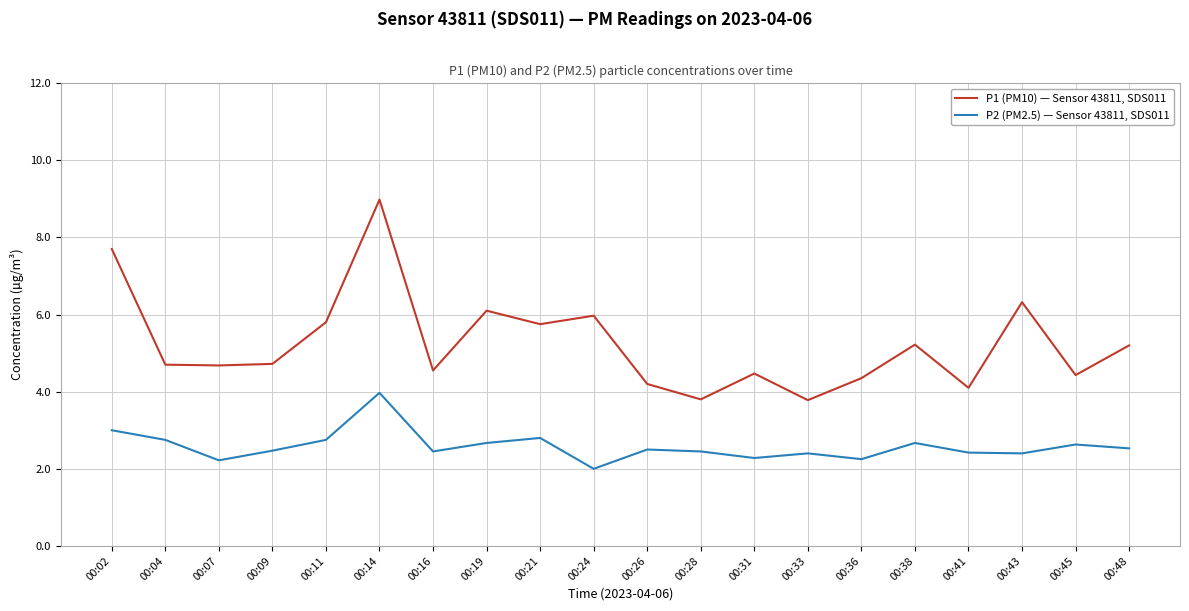

What is the lowest value of the P1 (PM10) — Sensor 43811, SDS011 series?

3.8